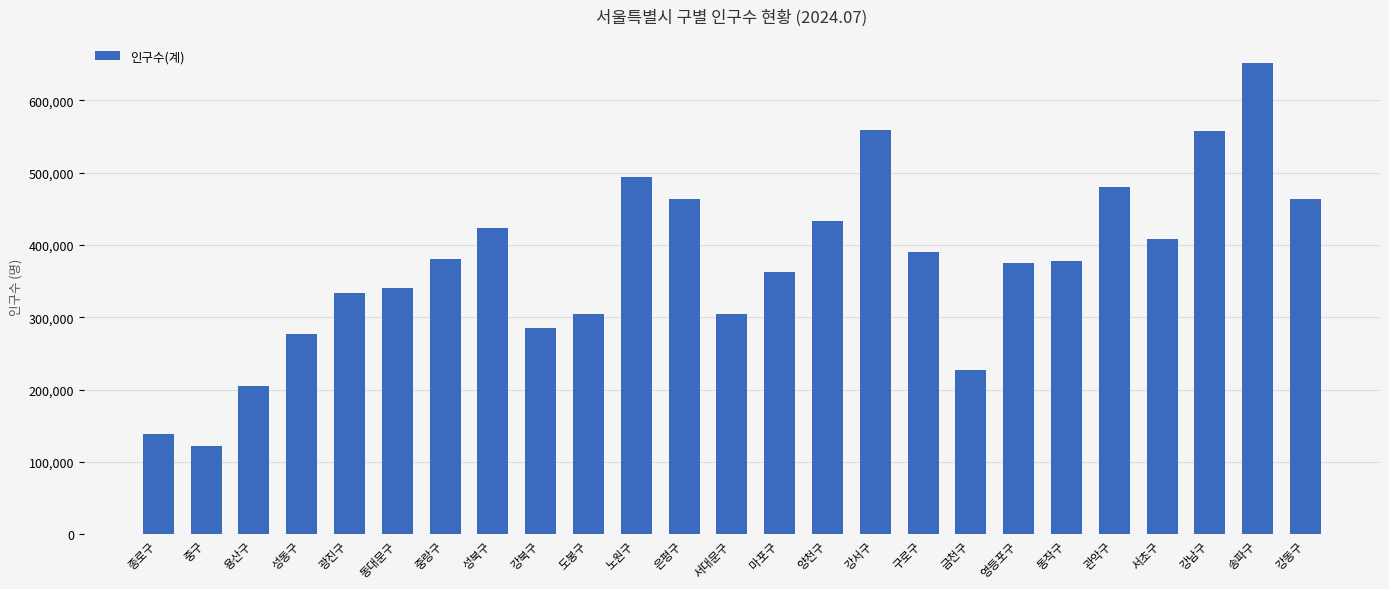

Does the chart contain stacked bars?

No